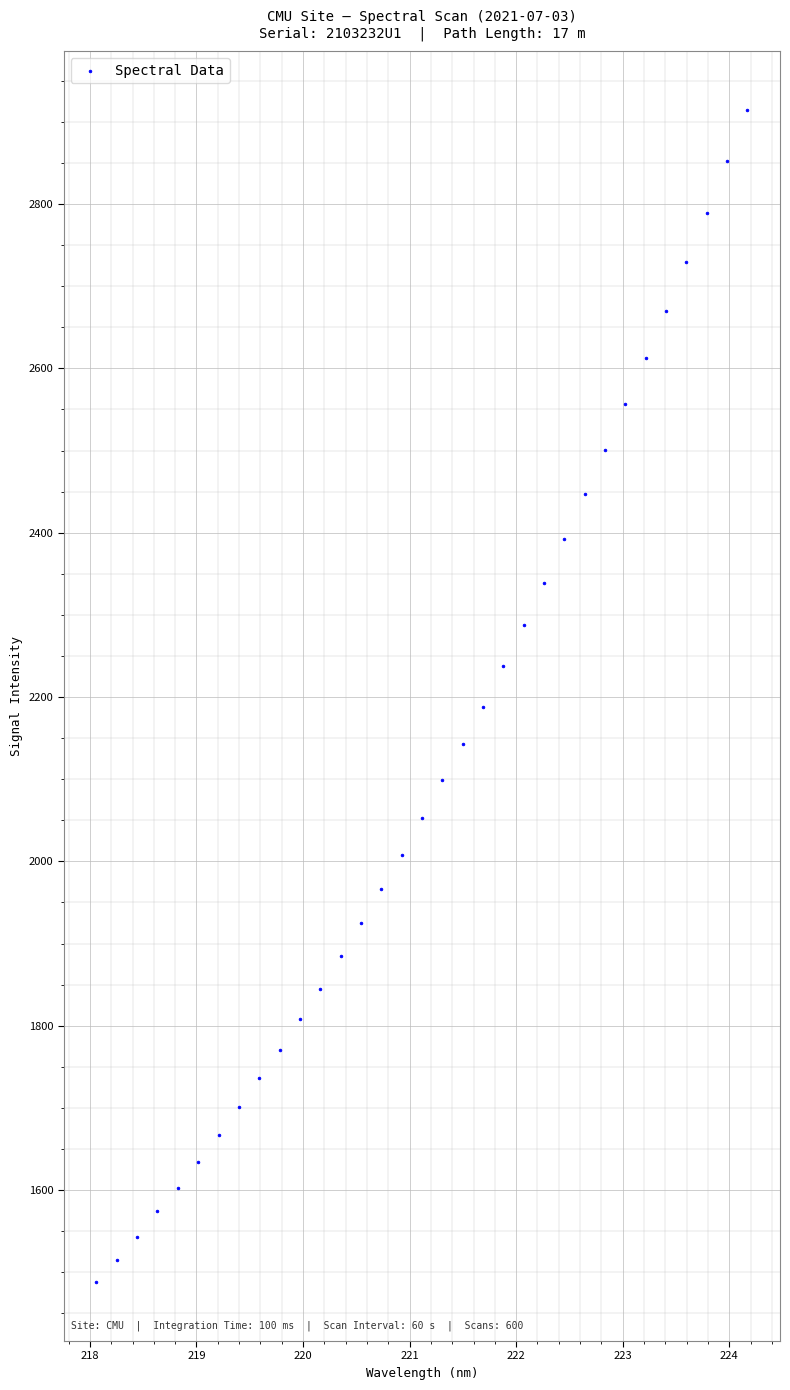

What is the range of Y values (max minus min)?

1427.1